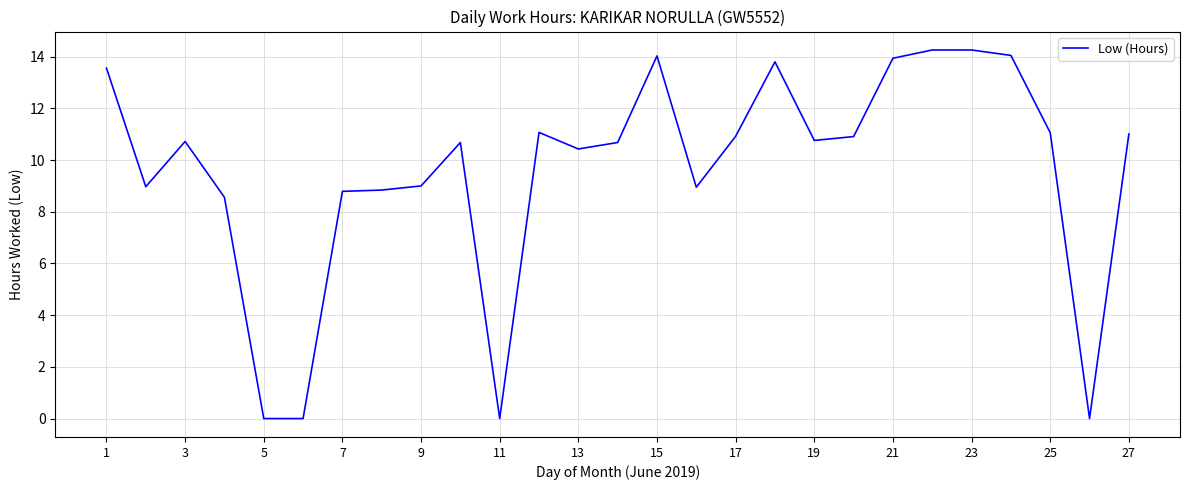

What is the maximum value shown in the chart?

14.3